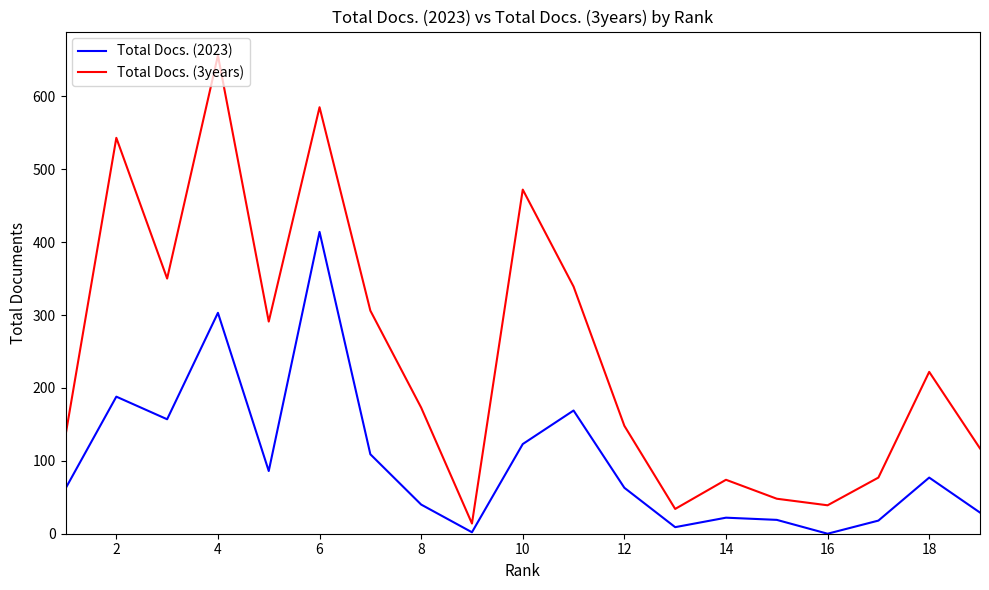

List the series in order of their overall mean, lowest first.

Total Docs. (2023), Total Docs. (3years)